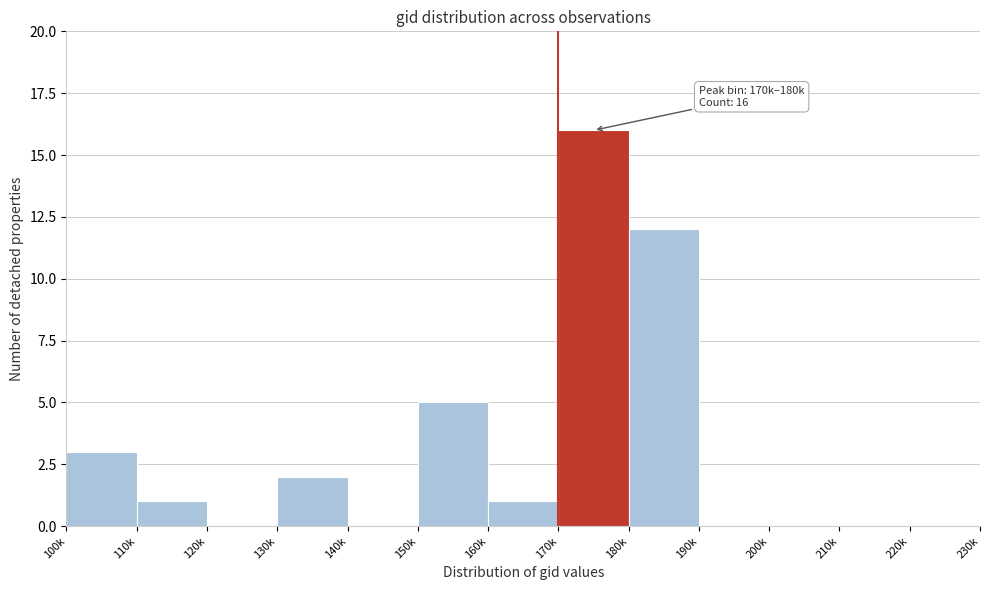

Reading left to right, what are all the values shown in this chart?

100k=3	110k=1	120k=0	130k=2	140k=0	150k=5	160k=1	170k=16	180k=12	190k=0	200k=0	210k=0	220k=0